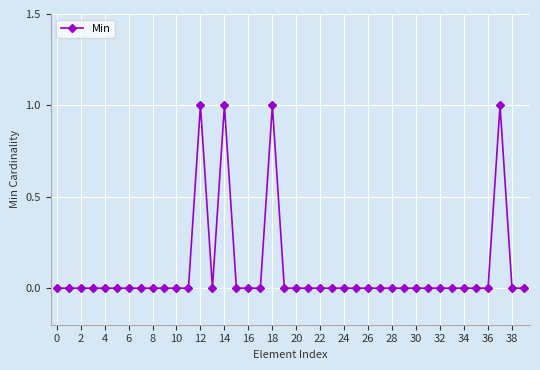

Reading left to right, extract all data points from this chart.

0	0	0	0	0	0	0	0	0	0	0	0	1	0	1	0	0	0	1	0	0	0	0	0	0	0	0	0	0	0	0	0	0	0	0	0	0	1	0	0